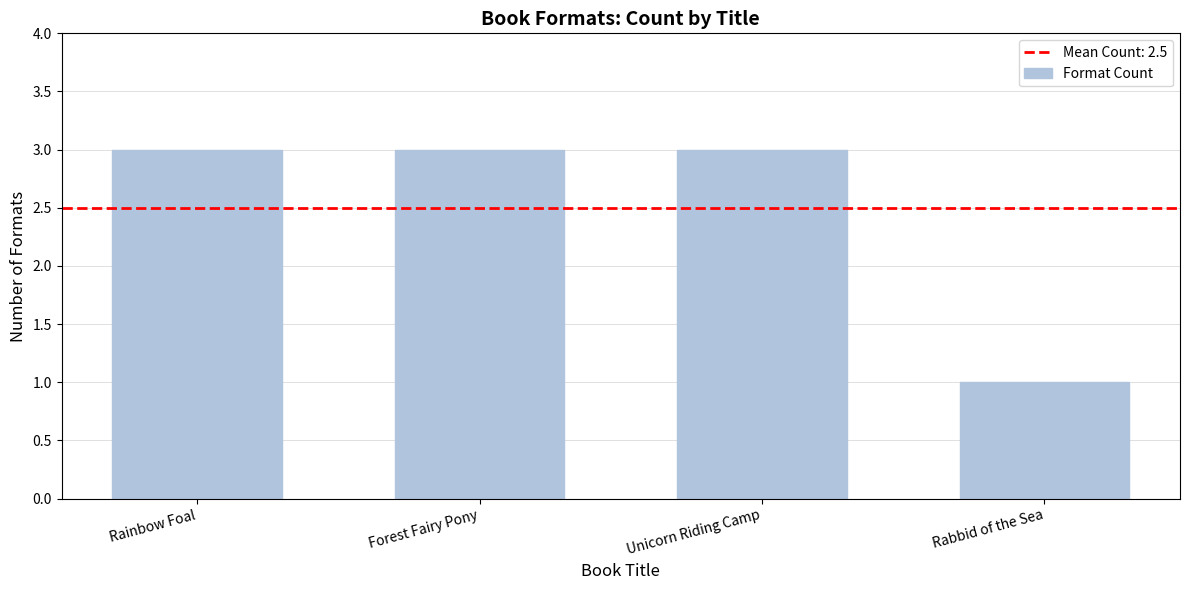

What is the value of the 2nd bar from the left?

3